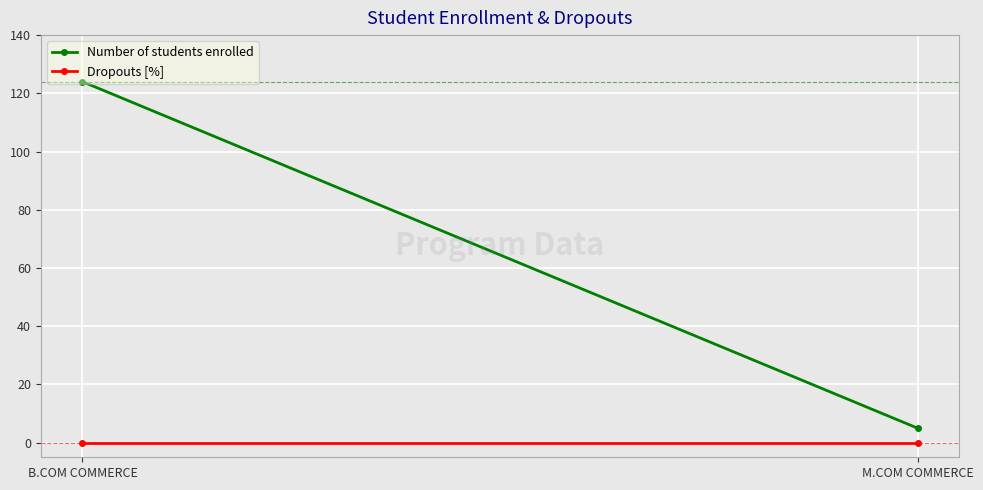

What is the sum of all Number of students enrolled values?

129